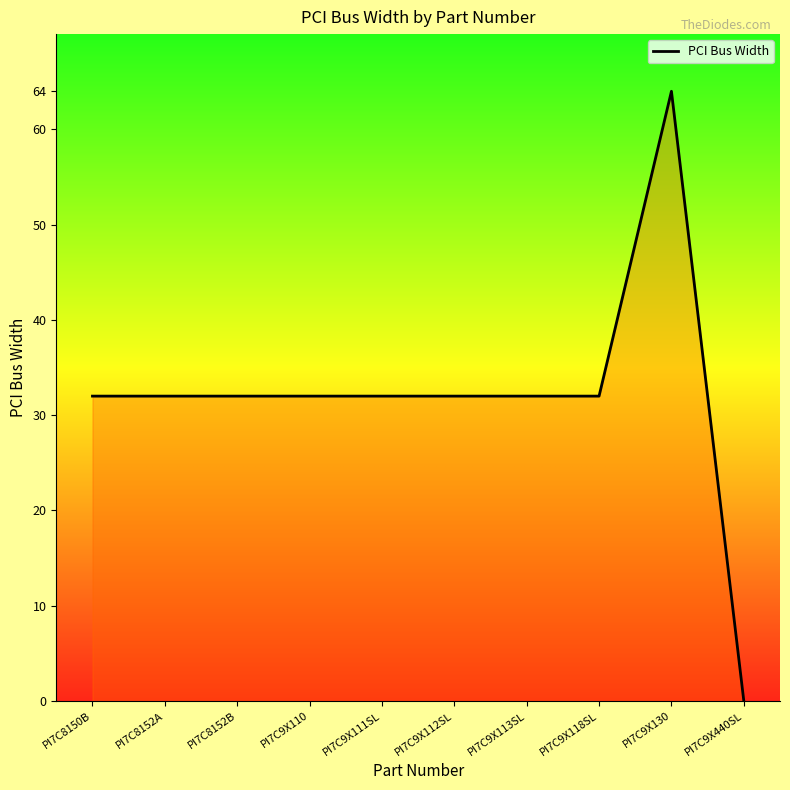

What is the sum of the values at PI7C8152A and PI7C9X118SL?

64